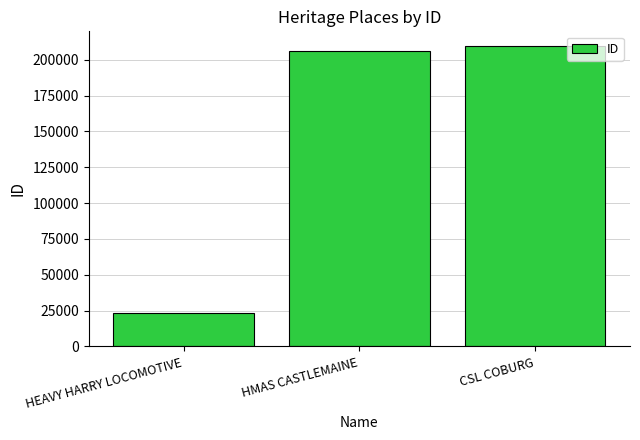

True or false: the data shows 32325 at HEAVY HARRY LOCOMOTIVE.

False